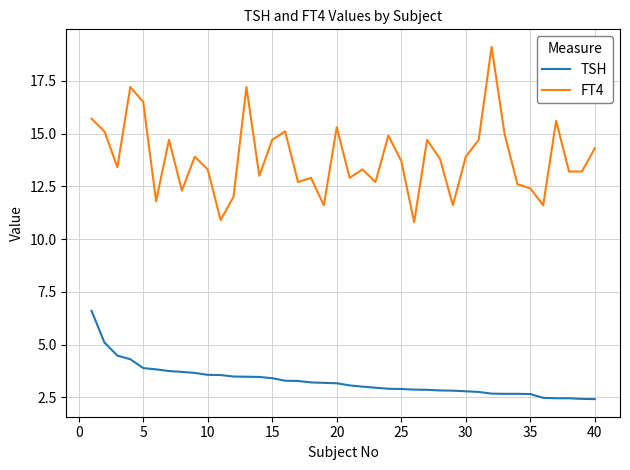

What are all the series names shown in the legend?

TSH, FT4